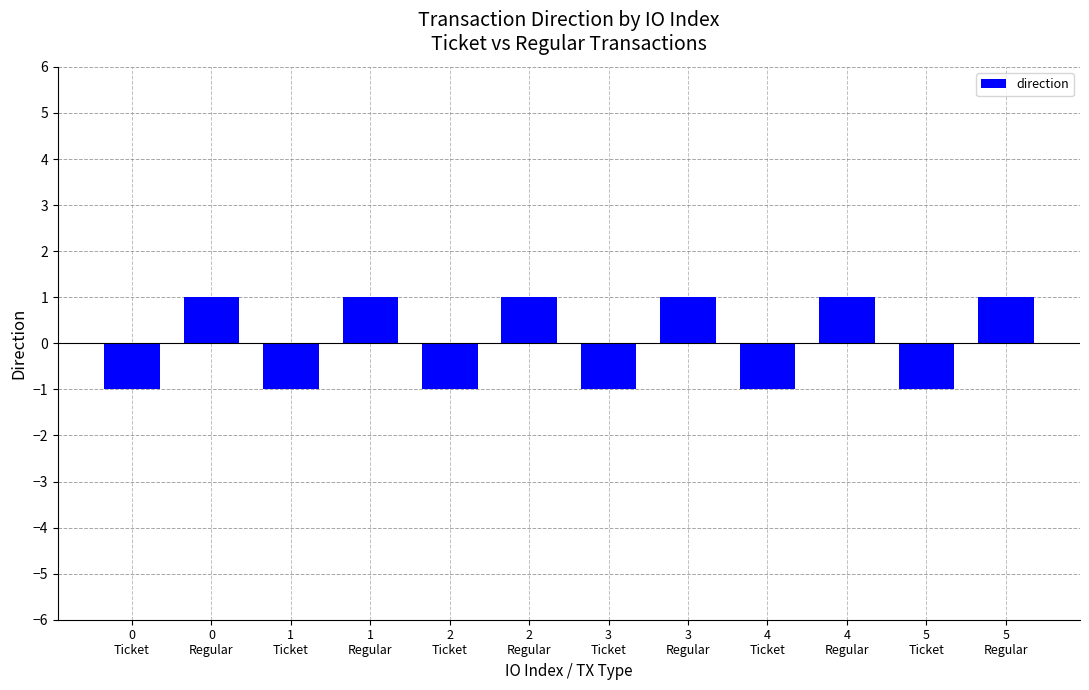

What is the value of the 10th bar from the left?

1